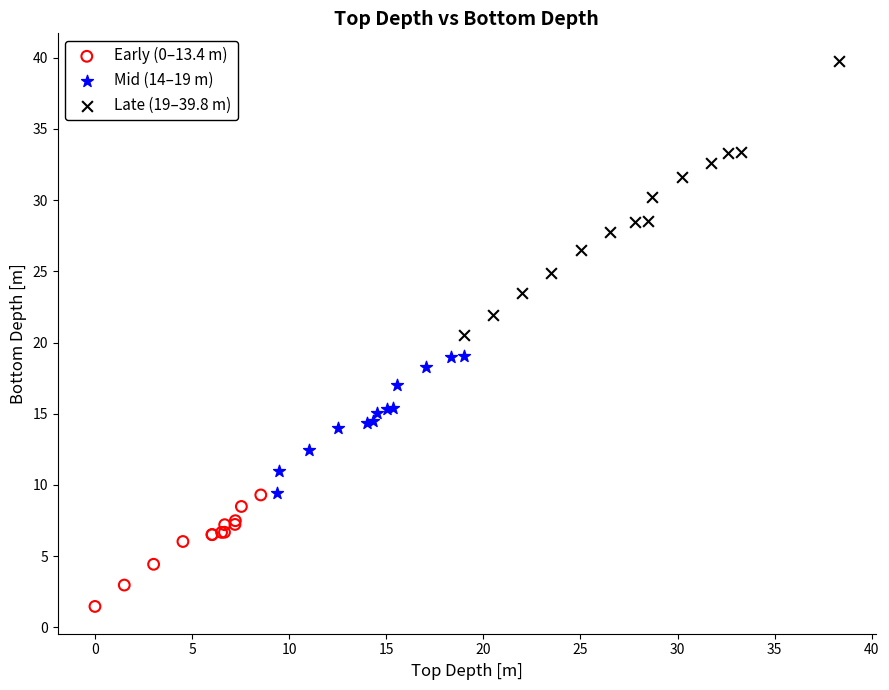

Which series contains the highest Y value?

Late (19–39.8 m)